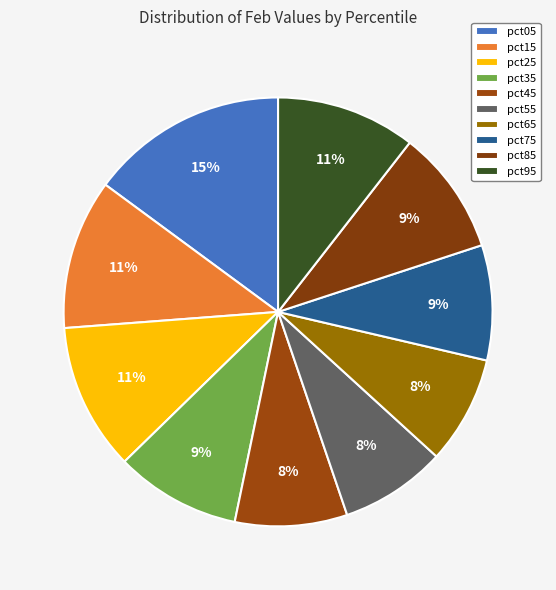

What percentage is the pct15 slice, to the nearest percent?

11%